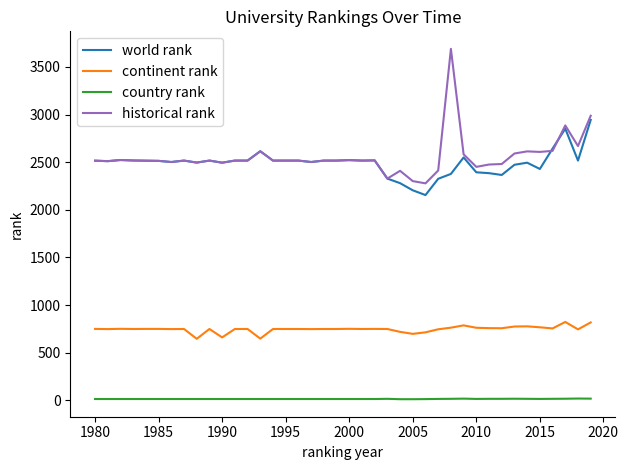

True or false: country rank and continent rank cross at least once.

False